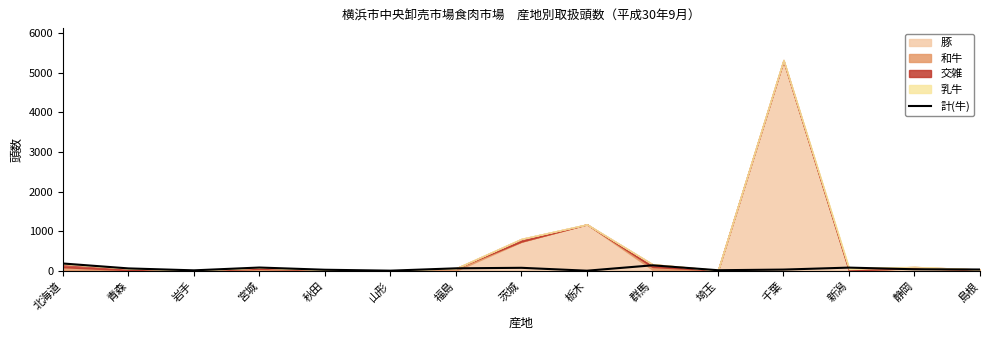

What is the ratio of the value at 岩手 to the value at 埼玉?

0.8